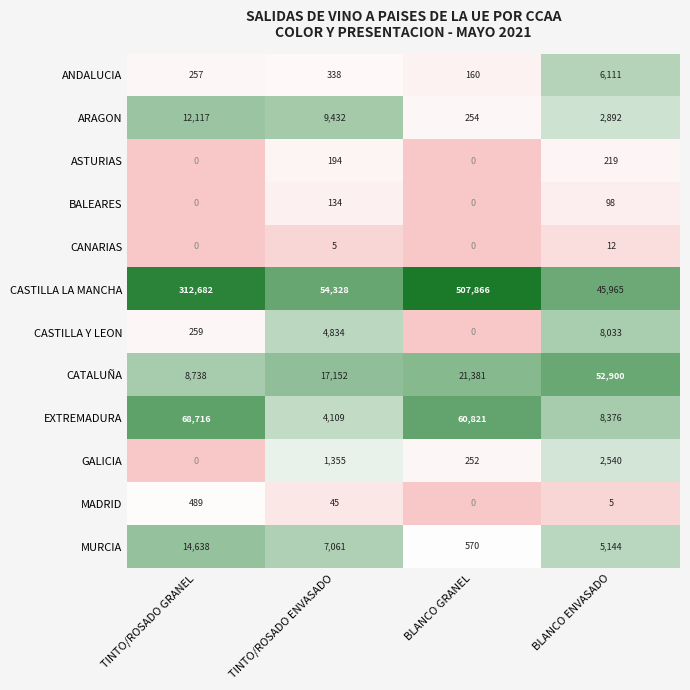

List the labels in order of CASTILLA LA MANCHA value, largest first.

BLANCO GRANEL, TINTO/ROSADO GRANEL, TINTO/ROSADO ENVASADO, BLANCO ENVASADO